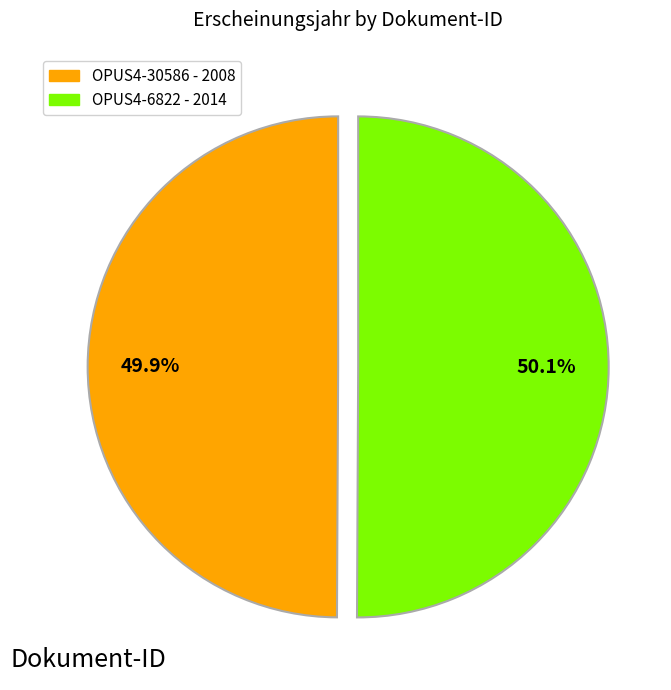

Is there a majority slice in this chart?

Yes